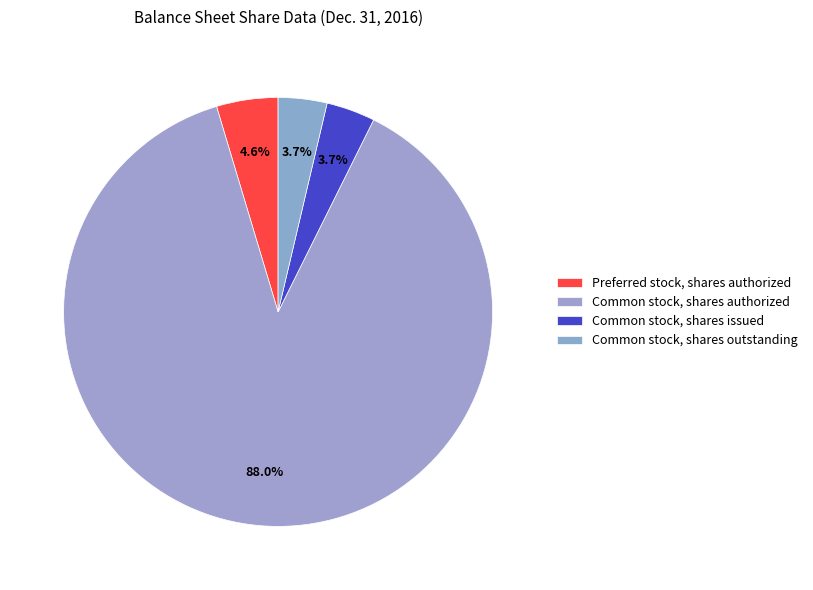

To the nearest percent, what is the combined percentage of Common stock, shares issued and Preferred stock, shares authorized?

8%